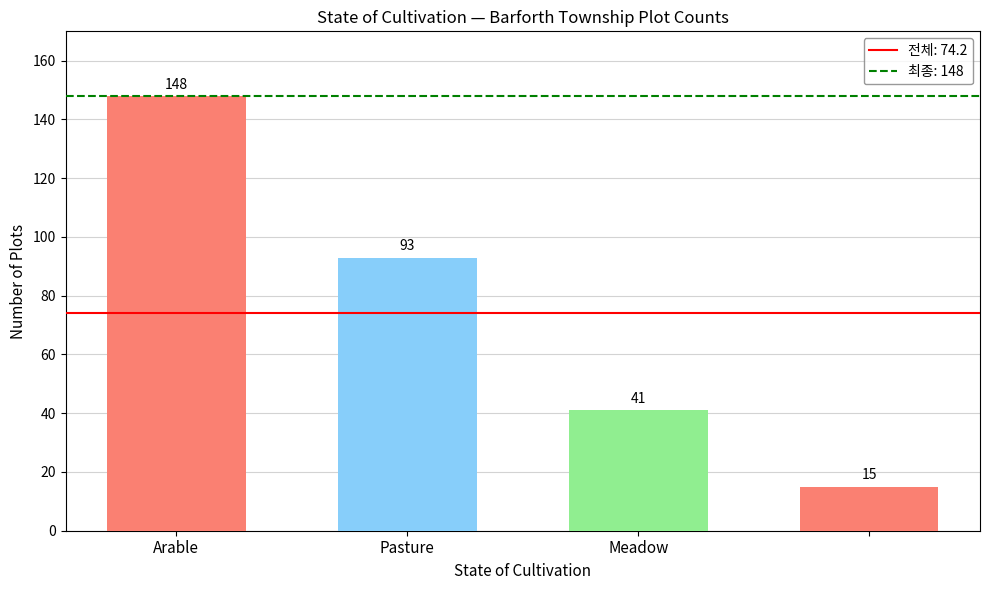

Count the number of data series in this chart.

1